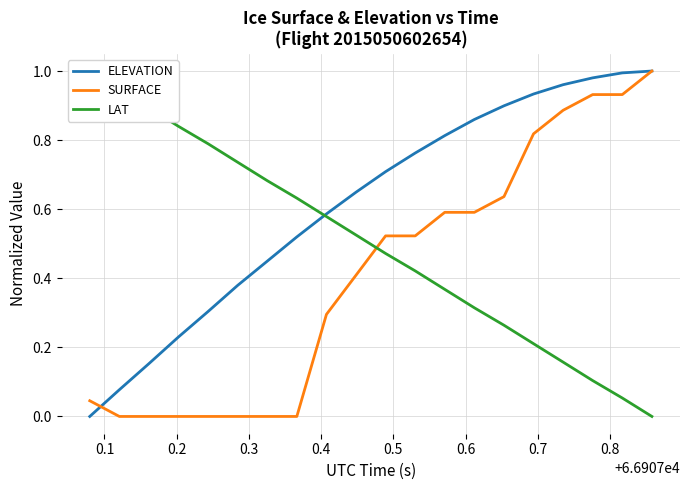

What are all the series names shown in the legend?

ELEVATION, SURFACE, LAT